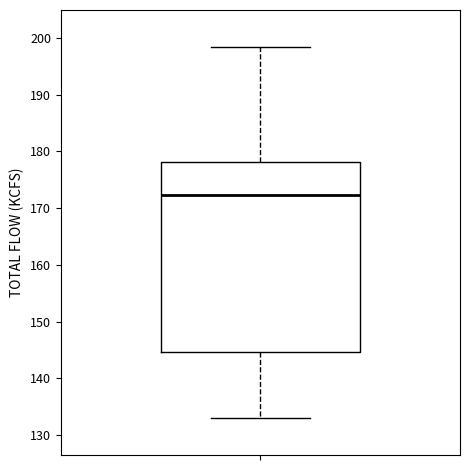

Transcribe this box plot: give where the median line is, the range the box spans, and where the two whiskers end, as read against the y-axis. The values are not printed on the chart, so give them approximately, as read against the axis.

median 172, box 145 to 178, whiskers 133 to 198